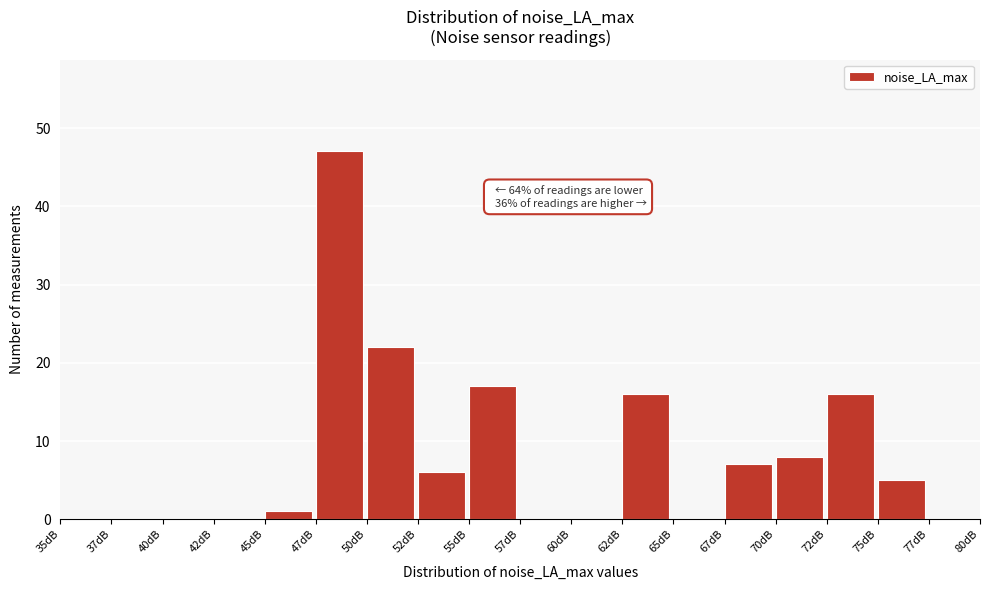

Reading right to left, list all the values displayed in this chart.

77dB=0	75dB=5	72dB=16	70dB=8	67dB=7	65dB=0	62dB=16	60dB=0	57dB=0	55dB=17	52dB=6	50dB=22	47dB=47	45dB=1	42dB=0	40dB=0	37dB=0	35dB=0